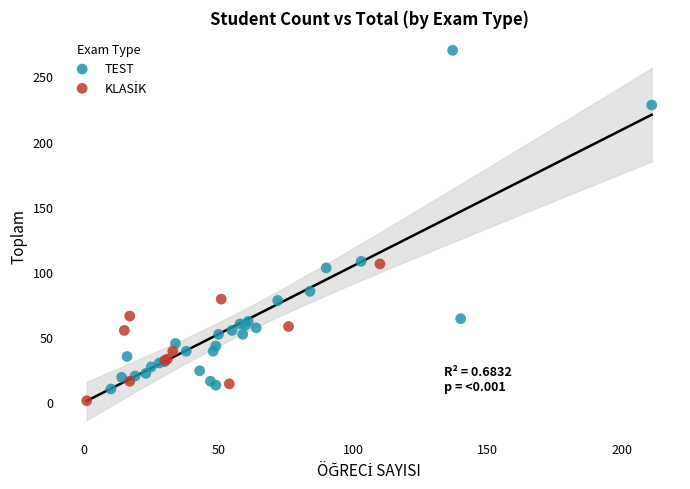

Which series has the widest spread of Y values?

TEST